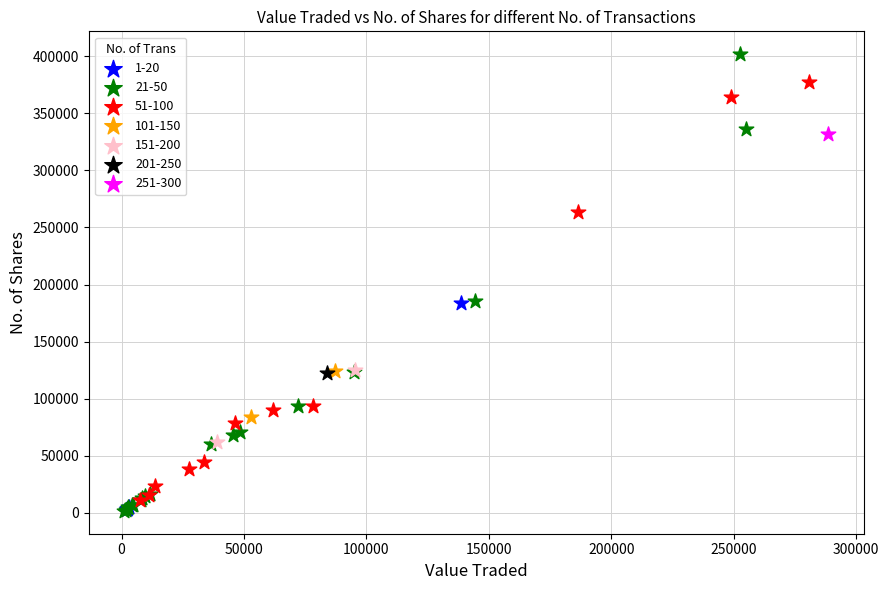

What are all the series names shown in the legend?

1-20, 21-50, 51-100, 101-150, 151-200, 201-250, 251-300